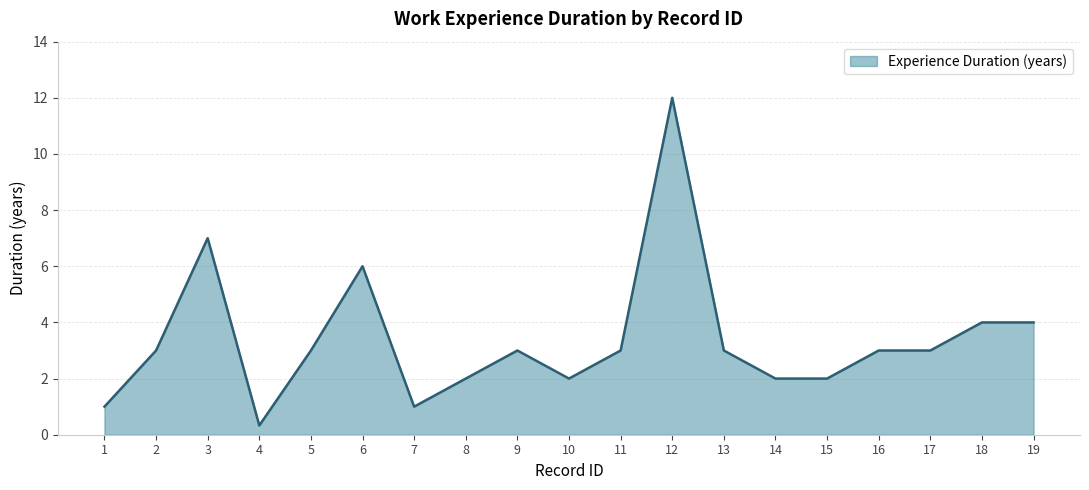

What is the minimum value shown in the chart?

0.3